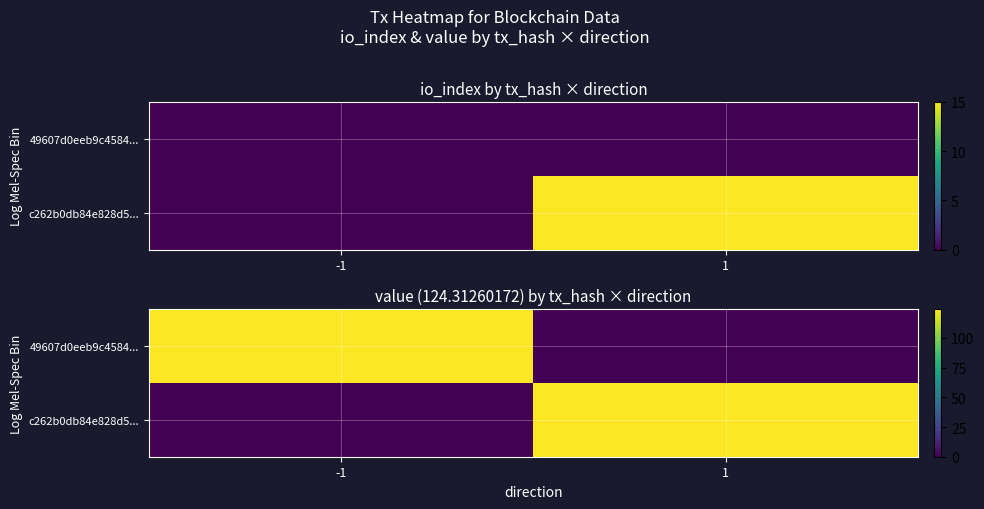

What is the sum of all c262b0db84e828d5... values?

124.3